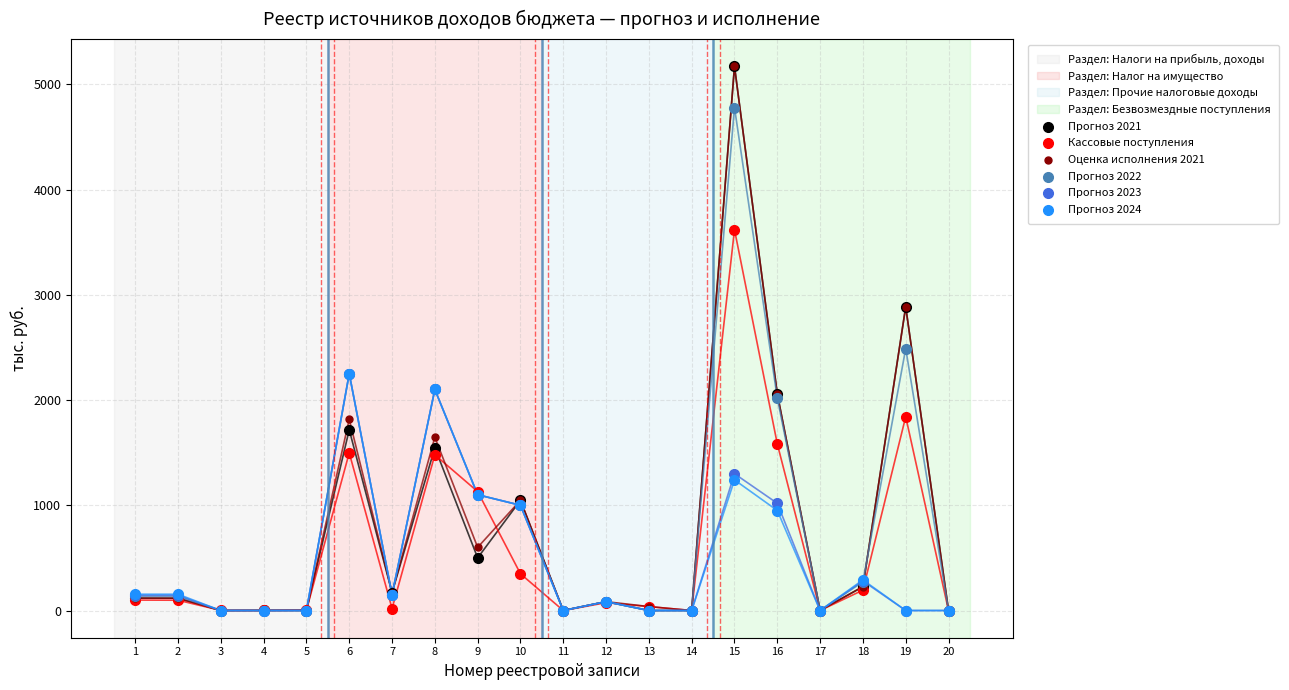

Across all series, what Y value is closest to 2585?

2488.8